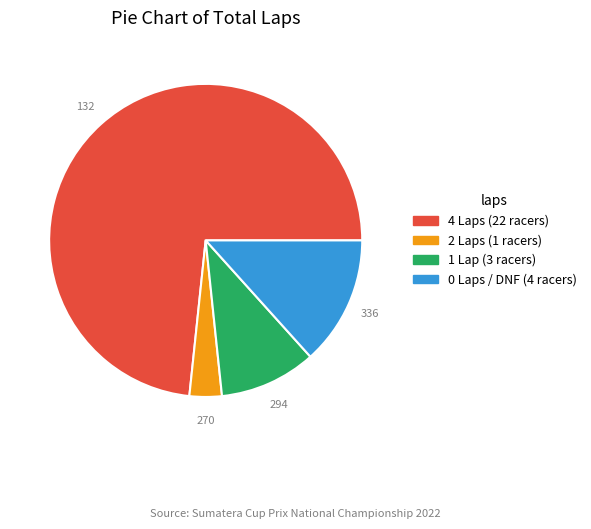

How many slices are in this pie chart?

4